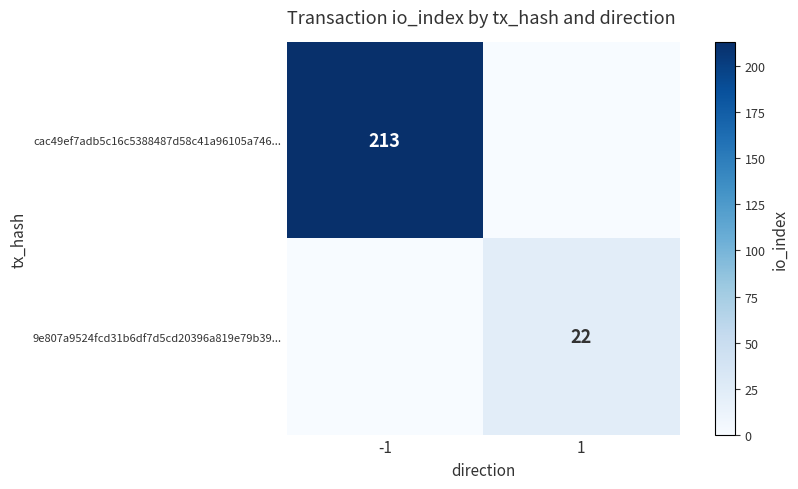

The value of cac49ef7adb5c16c5388487d58c41a96105a746... at -1 is 213. True or false?

True